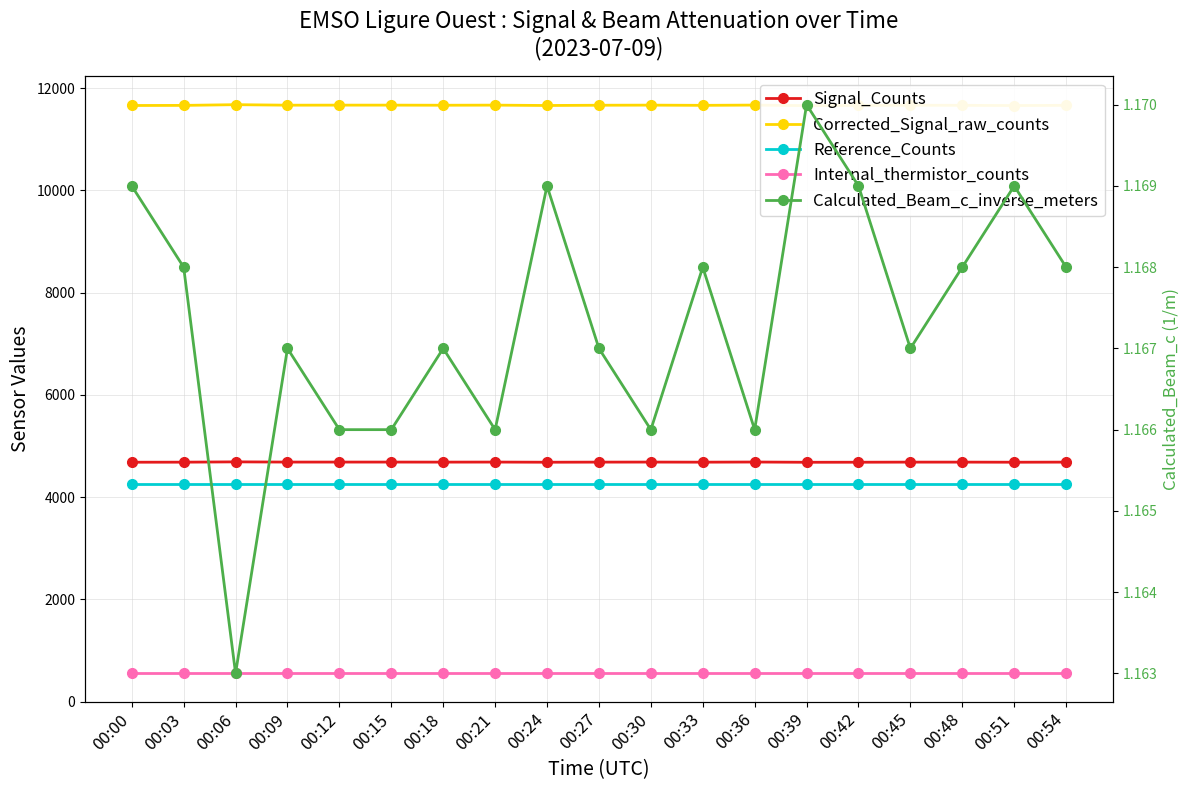

Which series has the widest spread of values?

Corrected_Signal_raw_counts